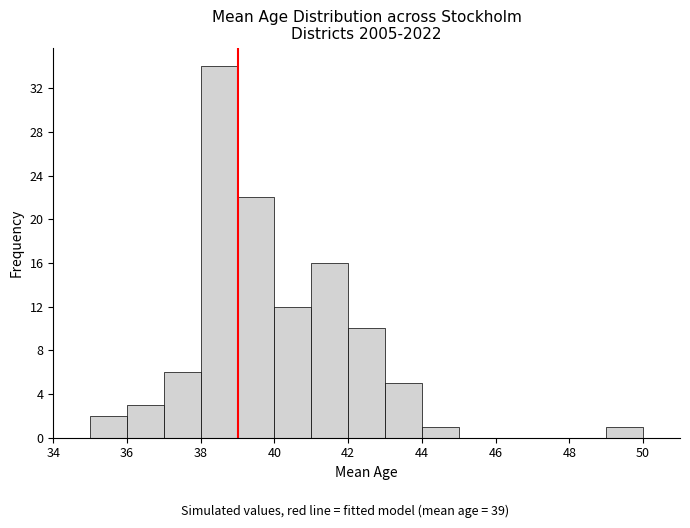

Reading left to right, list every bar in this chart as the range it spans on the x-axis followed by its height. The values are not printed on the chart, so give them approximately, as read against the axis.

35 to 36: 2
36 to 37: 3
37 to 38: 6
38 to 39: 34
39 to 40: 22
40 to 41: 12
41 to 42: 16
42 to 43: 10
43 to 44: 5
44 to 45: 1
45 to 46: 0
46 to 47: 0
47 to 48: 0
48 to 49: 0
49 to 50: 1